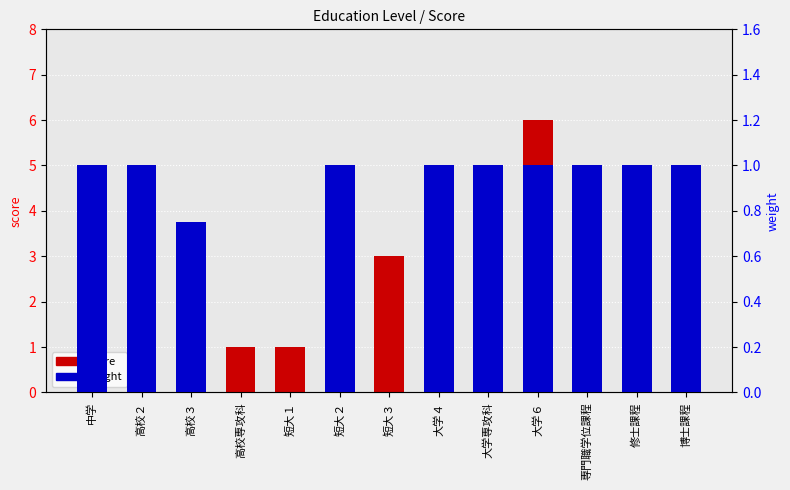

What position from the left is 短大３?

7